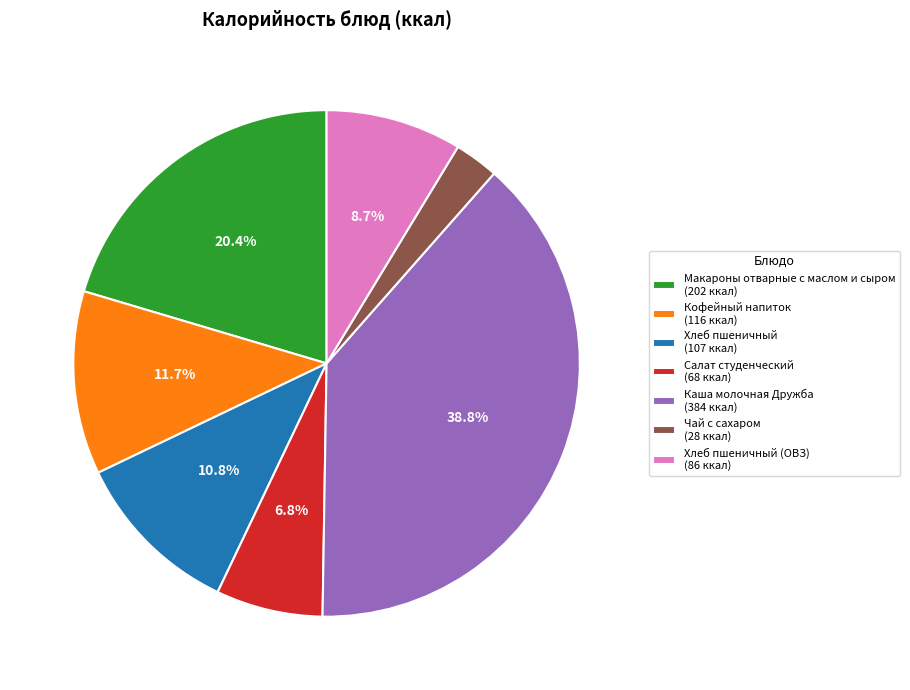

Rank the categories by value from highest to lowest.

Каша молочная Дружба (384 ккал), Макароны отварные с маслом и сыром (202 ккал), Кофейный напиток (116 ккал), Хлеб пшеничный (107 ккал), Хлеб пшеничный (ОВЗ) (86 ккал), Салат студенческий (68 ккал), Чай с сахаром (28 ккал)